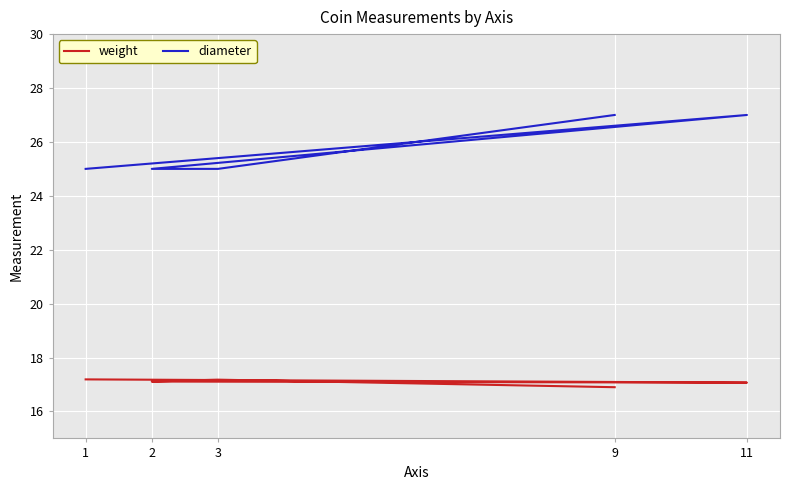

Is it true that weight equals 23.2 at 11?

False